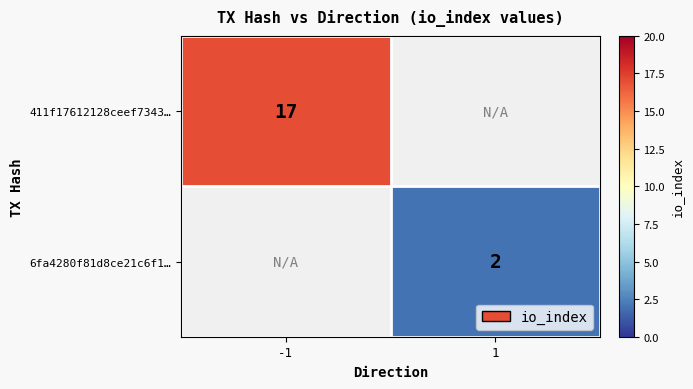

Which label corresponds to the largest value in the chart?

-1